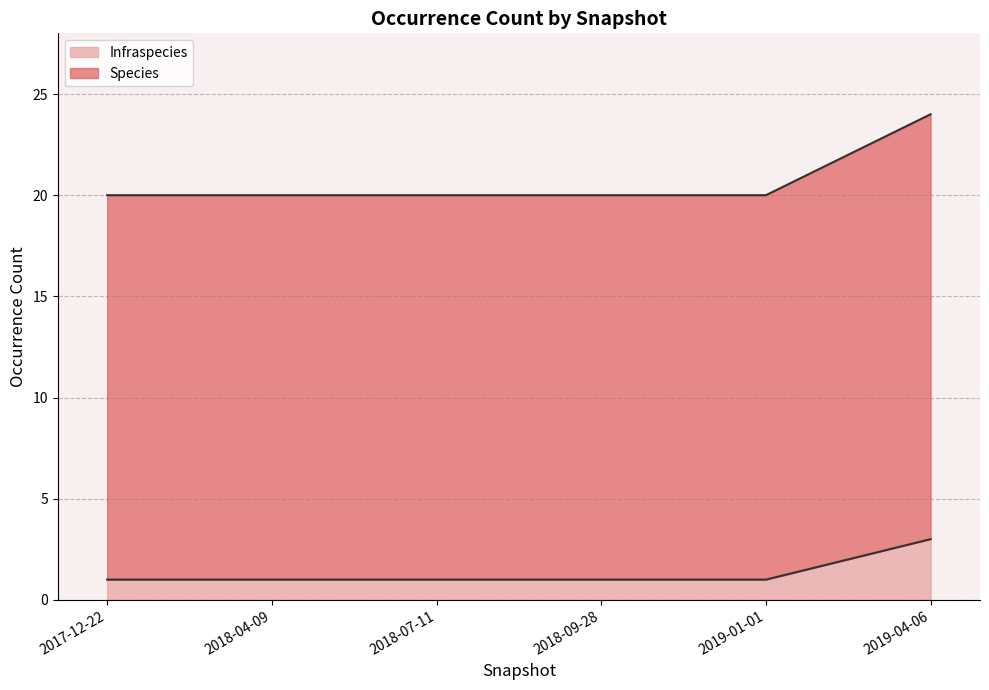

What is the total value across all series at 2019-04-06?

24